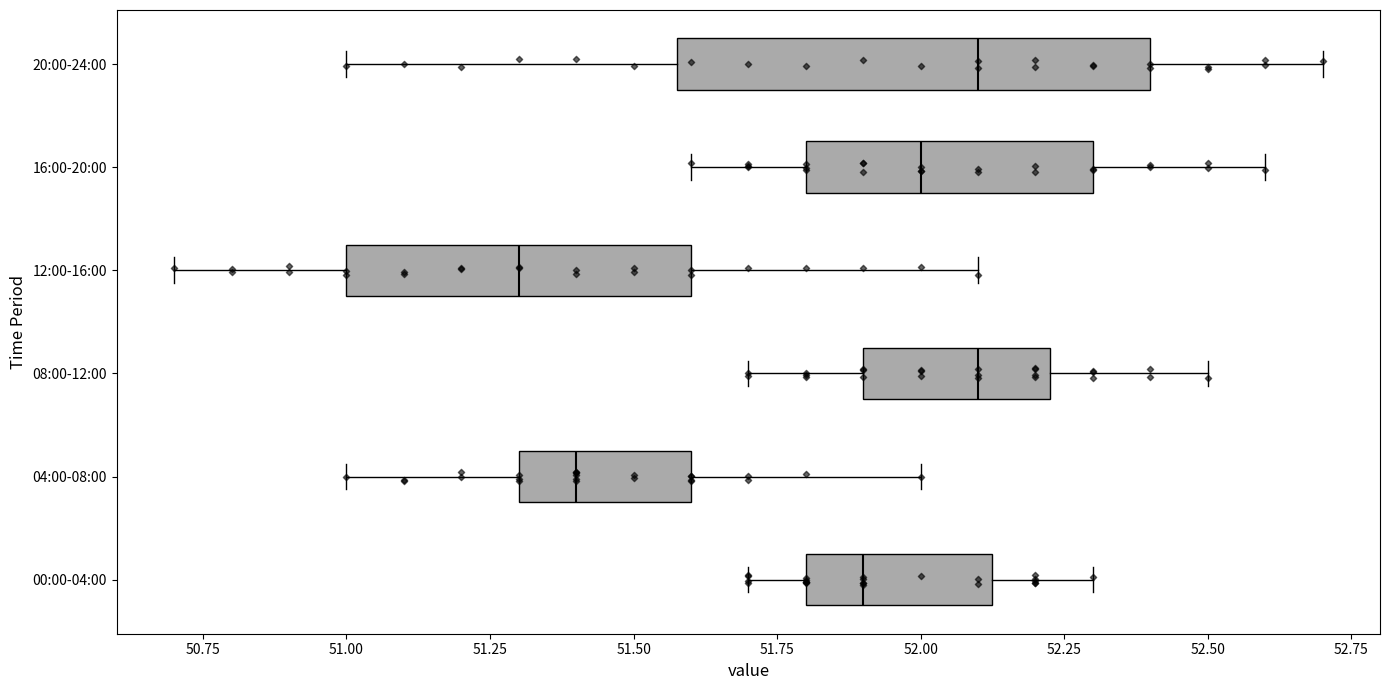

Which box is the widest, from its left edge to its right edge?

20:00-24:00